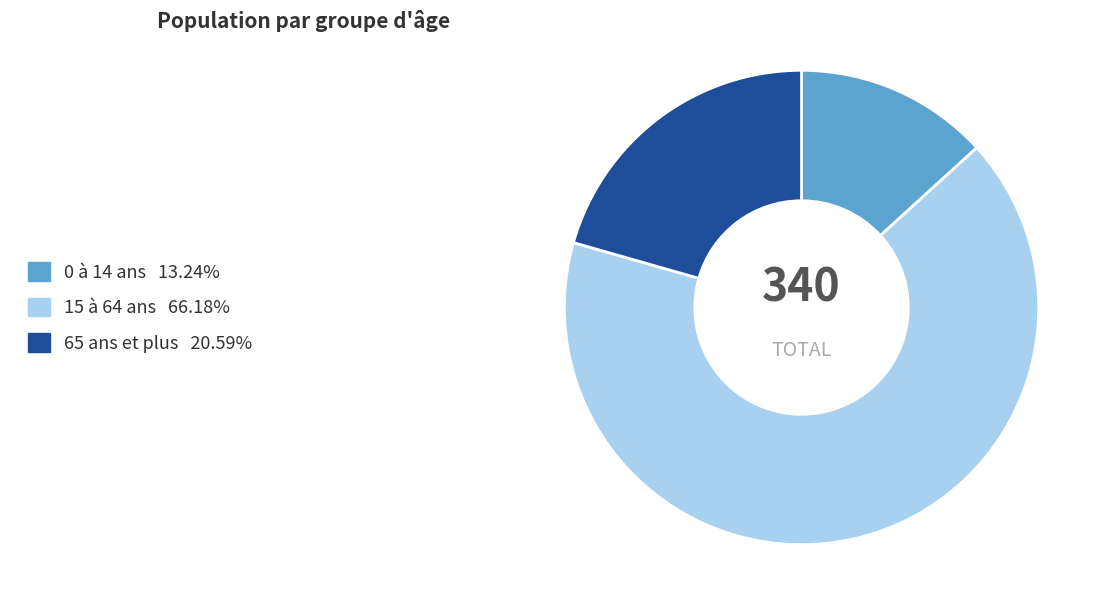

How many segments does this pie chart have?

3